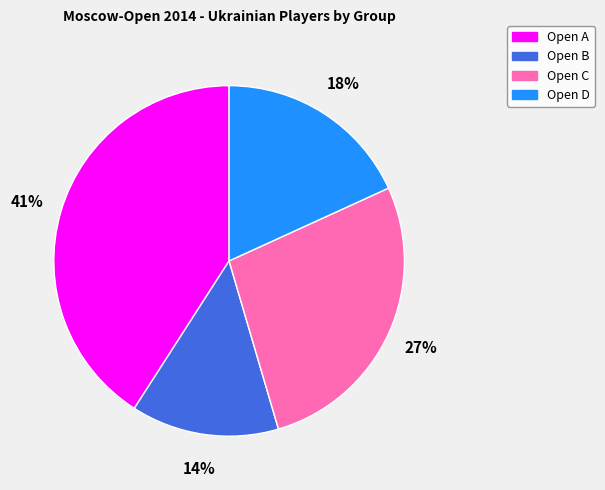

How many slices are in this pie chart?

4